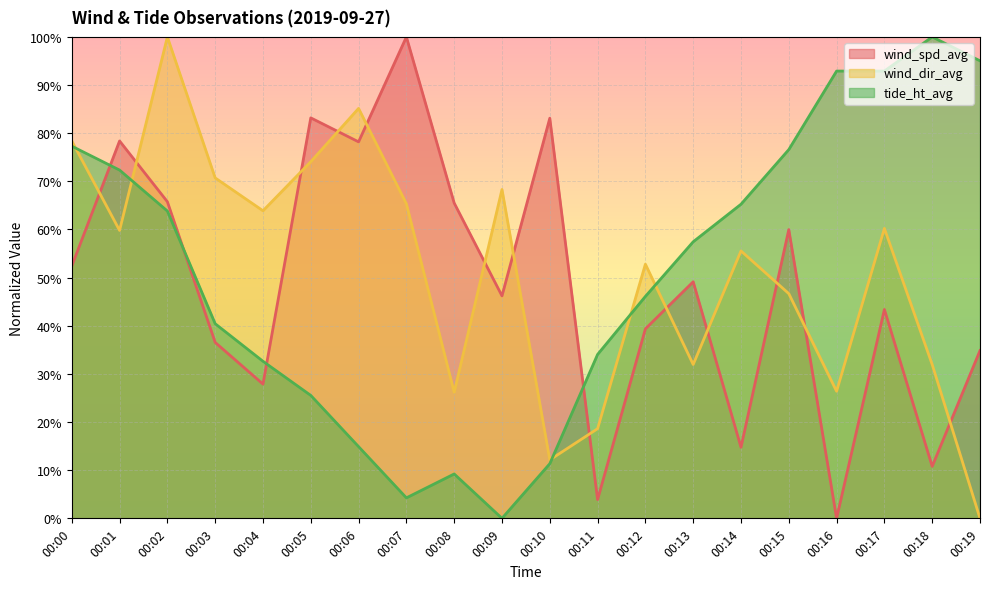

Is the value of wind_spd_avg at 00:03 greater than the value of wind_dir_avg at 00:12?

No